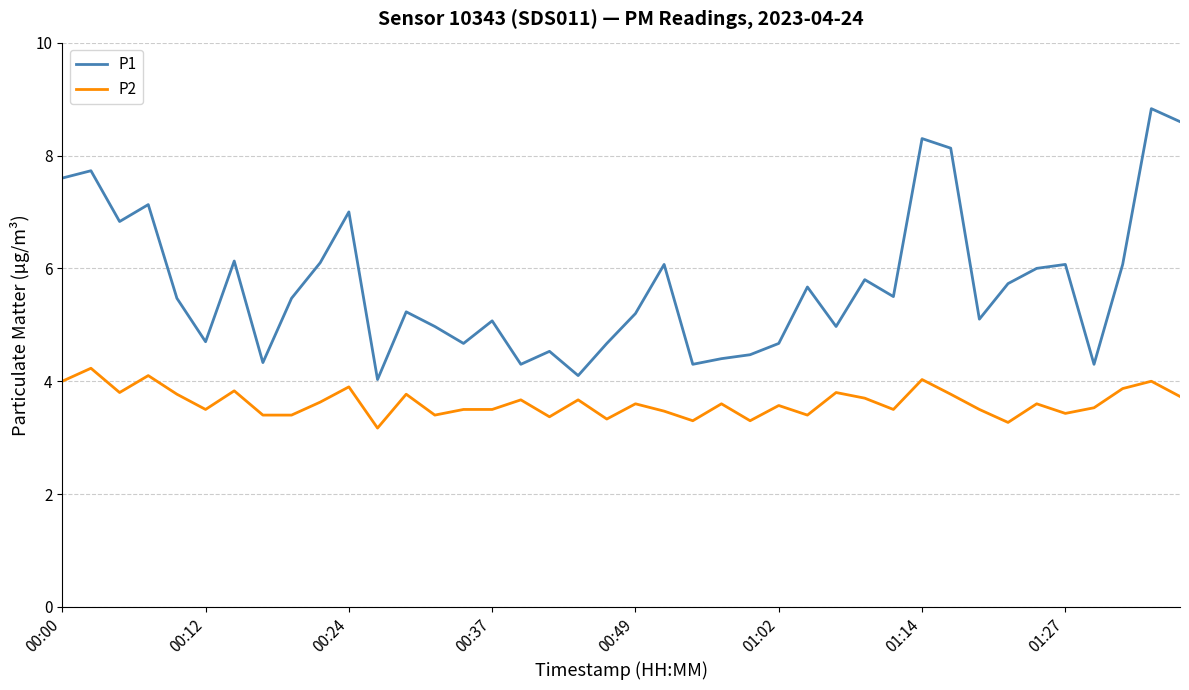

What are all the series names shown in the legend?

P1, P2